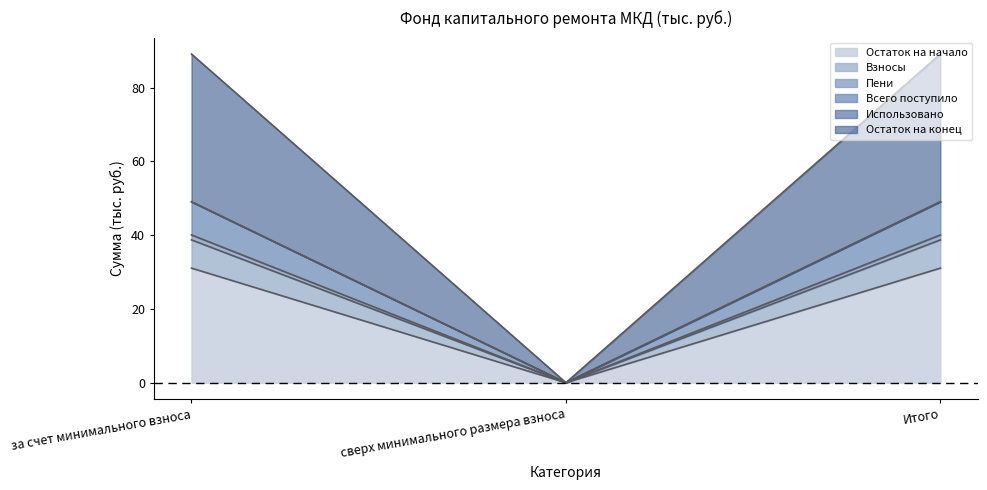

How many lines are shown in the chart?

6